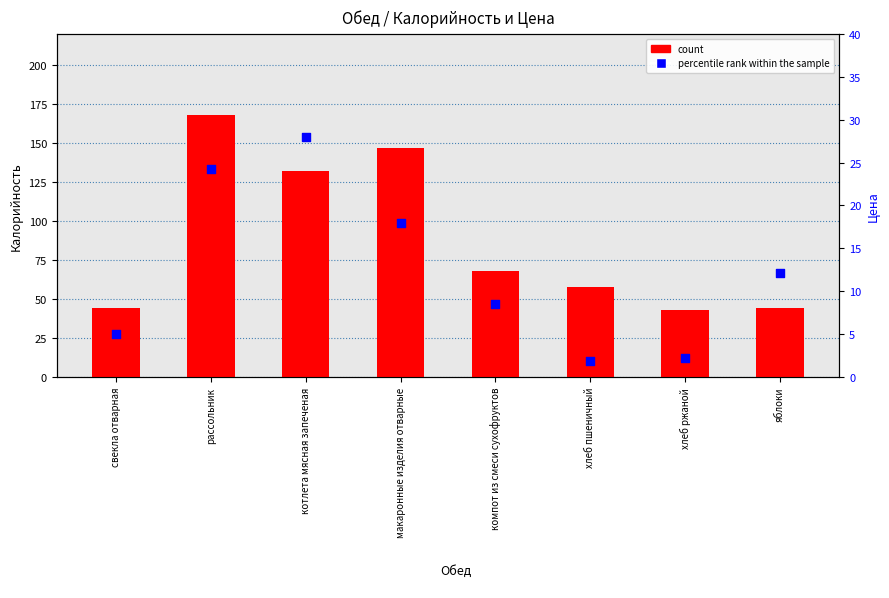

What are all the series names shown in the legend?

count, percentile rank within the sample